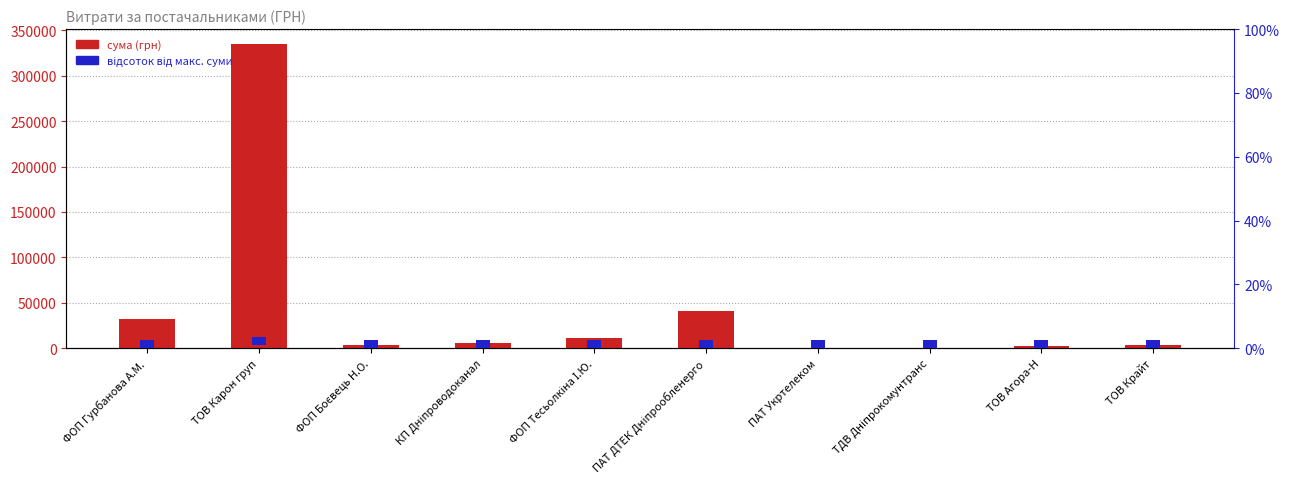

How many data points in сума (грн) are less than 5171?

5